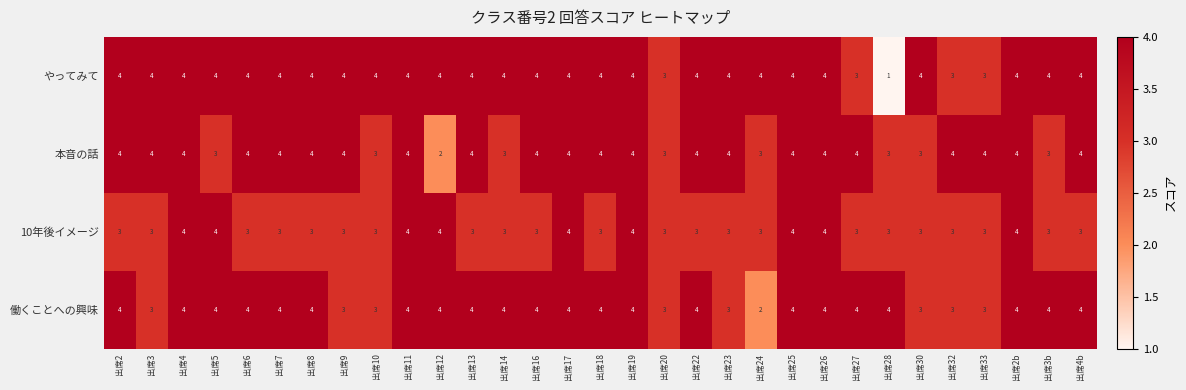

What is the spread (max minus min) of values at 出席4b?

1